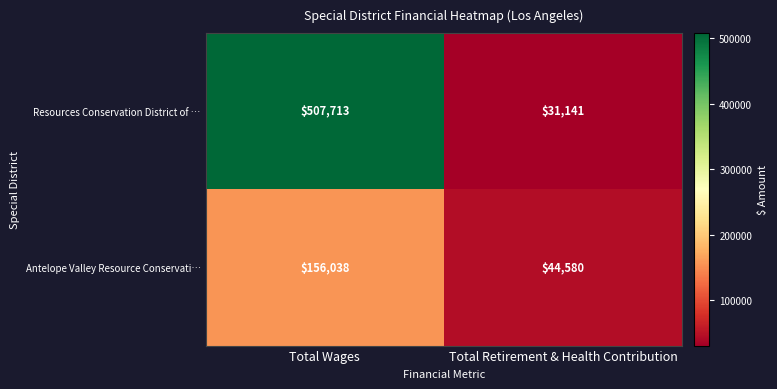

What is the smallest value displayed?

31141